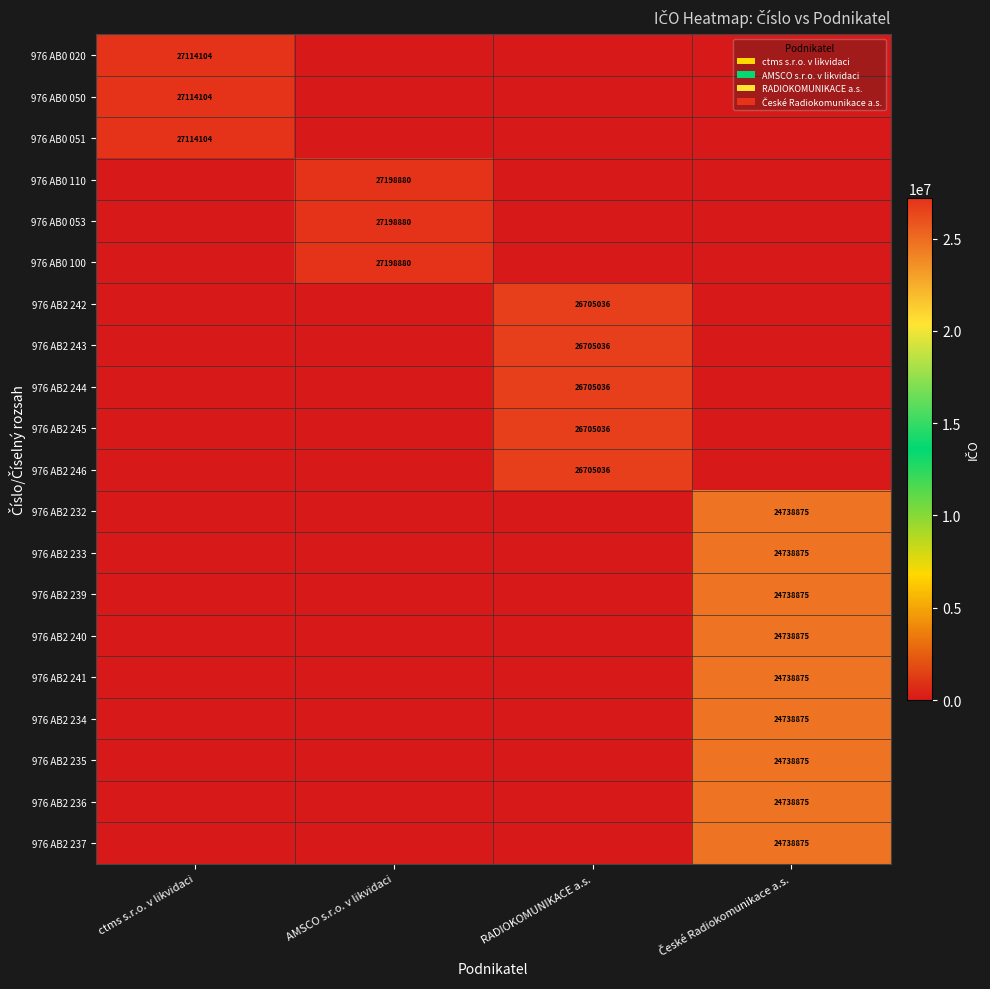

Is it true that 976 AB0 100 equals 48092079 at AMSCO s.r.o. v likvidaci?

False